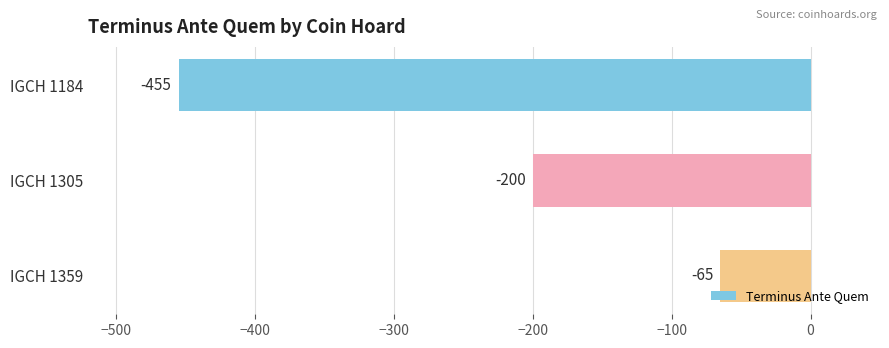

What is the value of the 3rd bar from the top?

-65